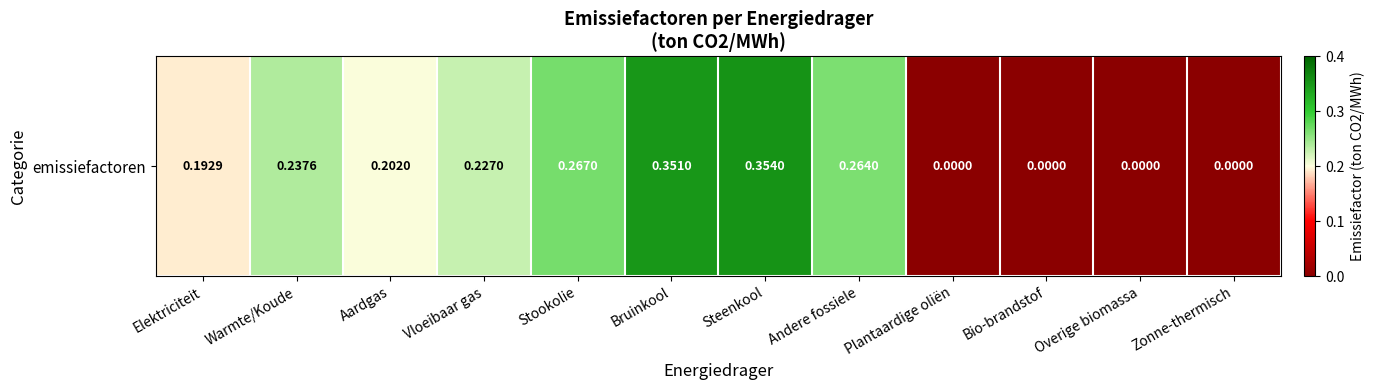

Rank the categories by value from lowest to highest.

Plantaardige oliën, Bio-brandstof, Overige biomassa, Zonne-thermisch, Elektriciteit, Aardgas, Vloeibaar gas, Warmte/Koude, Andere fossiele, Stookolie, Bruinkool, Steenkool